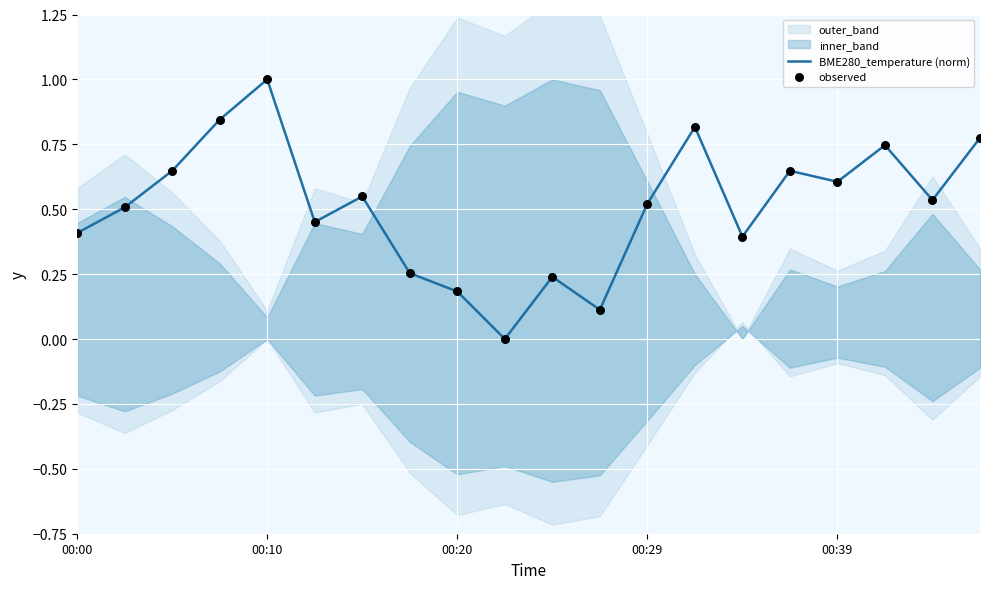

What is the maximum value for BME280_temperature (norm)?

1.0